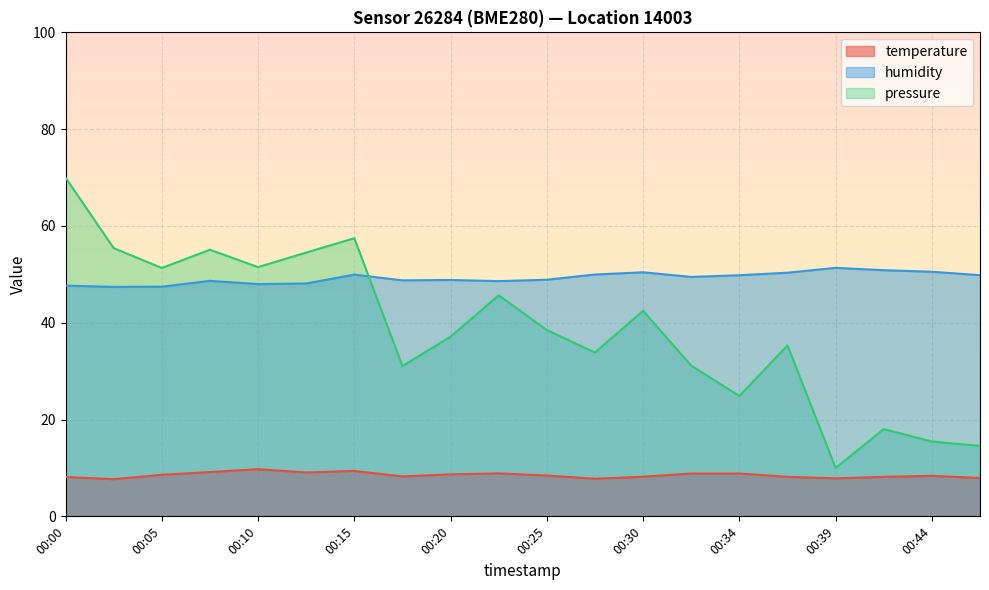

Which category has the lowest value in the temperature series?

00:03